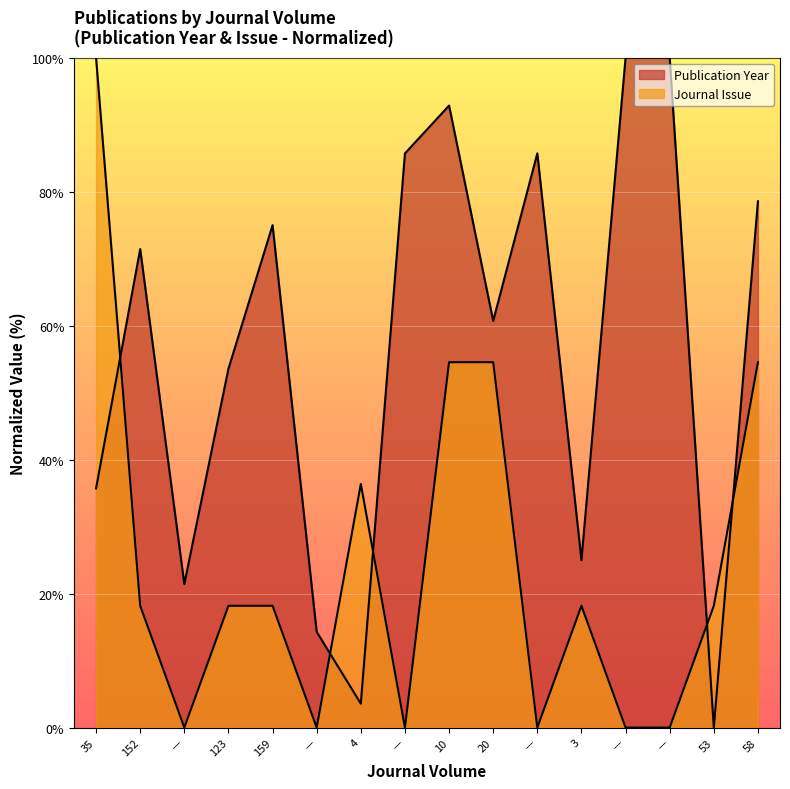

What is the value of the Publication Year point at the 3rd from the left?

21.4